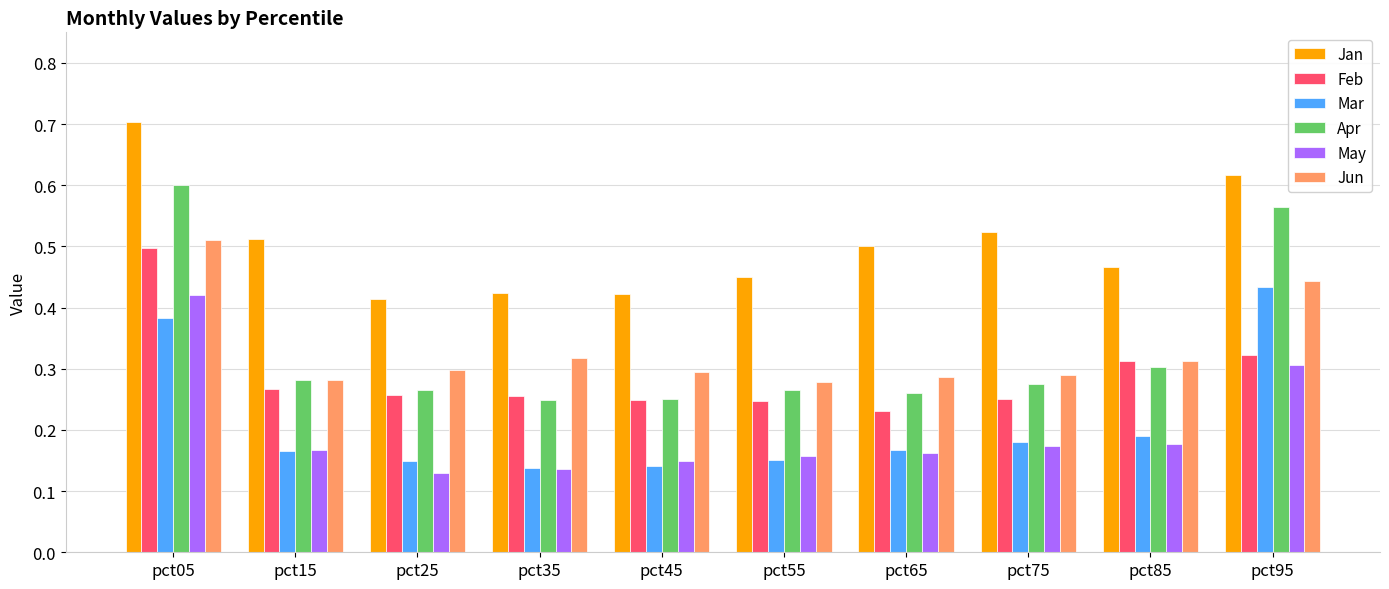

Is it true that Mar equals 0.3 at pct85?

False